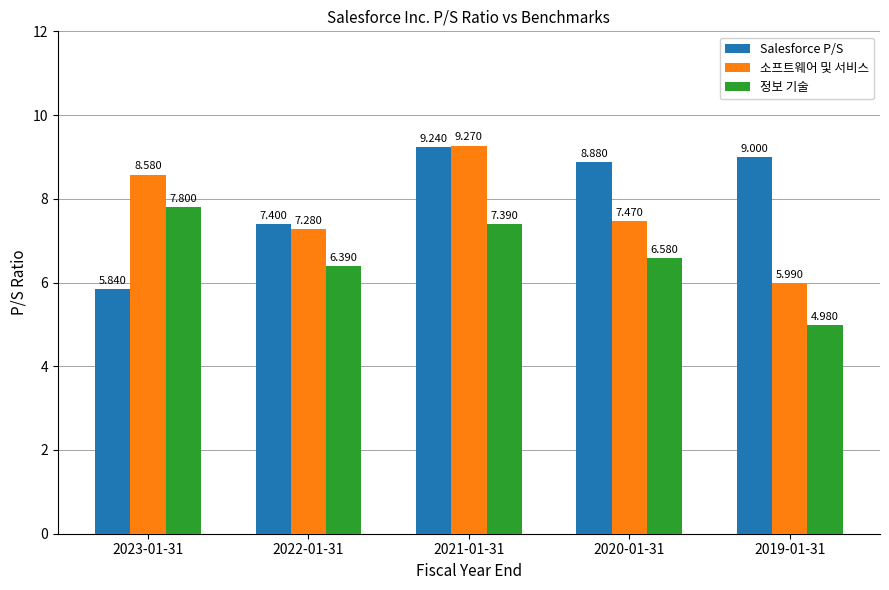

How many groups of bars are there?

5